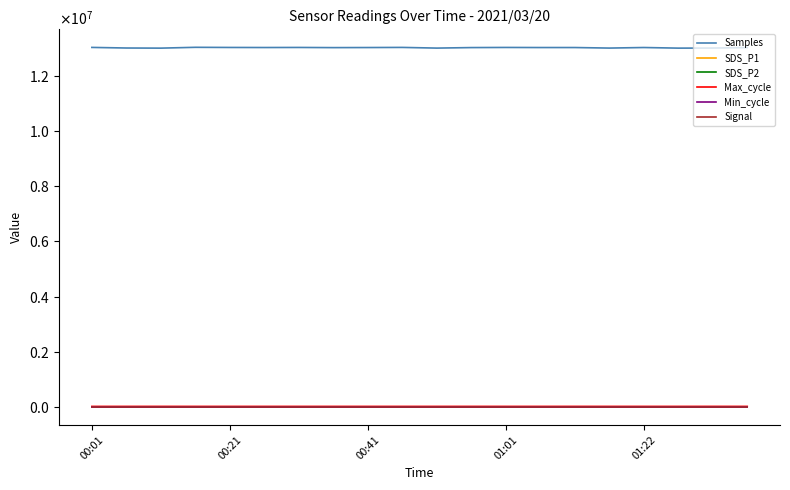

List the series in order of their peak value, lowest first.

Signal, SDS_P2, SDS_P1, Min_cycle, Max_cycle, Samples